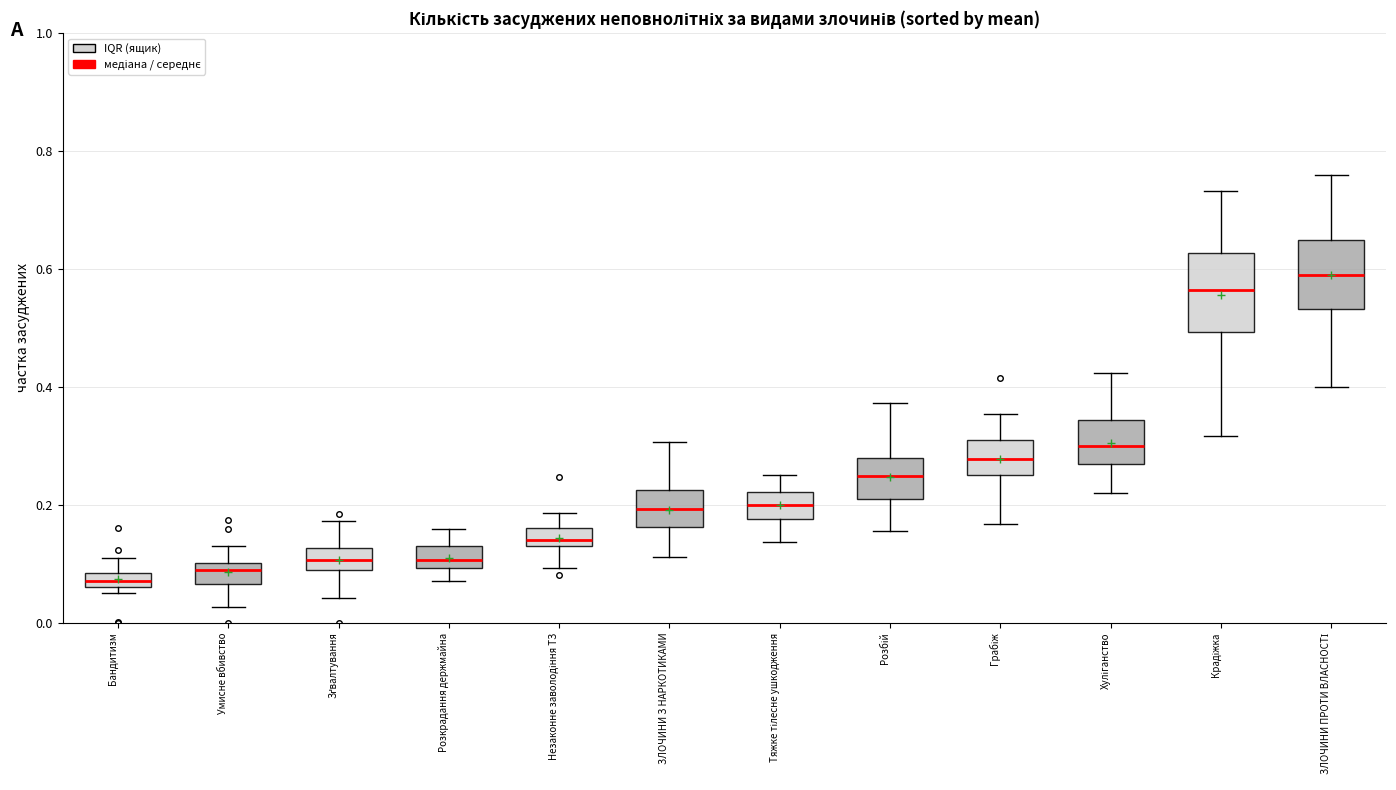

Where is the upper edge of the box for Бандитизм on the y-axis? The values are not printed on the chart, so give them approximately, as read against the axis.

0.08